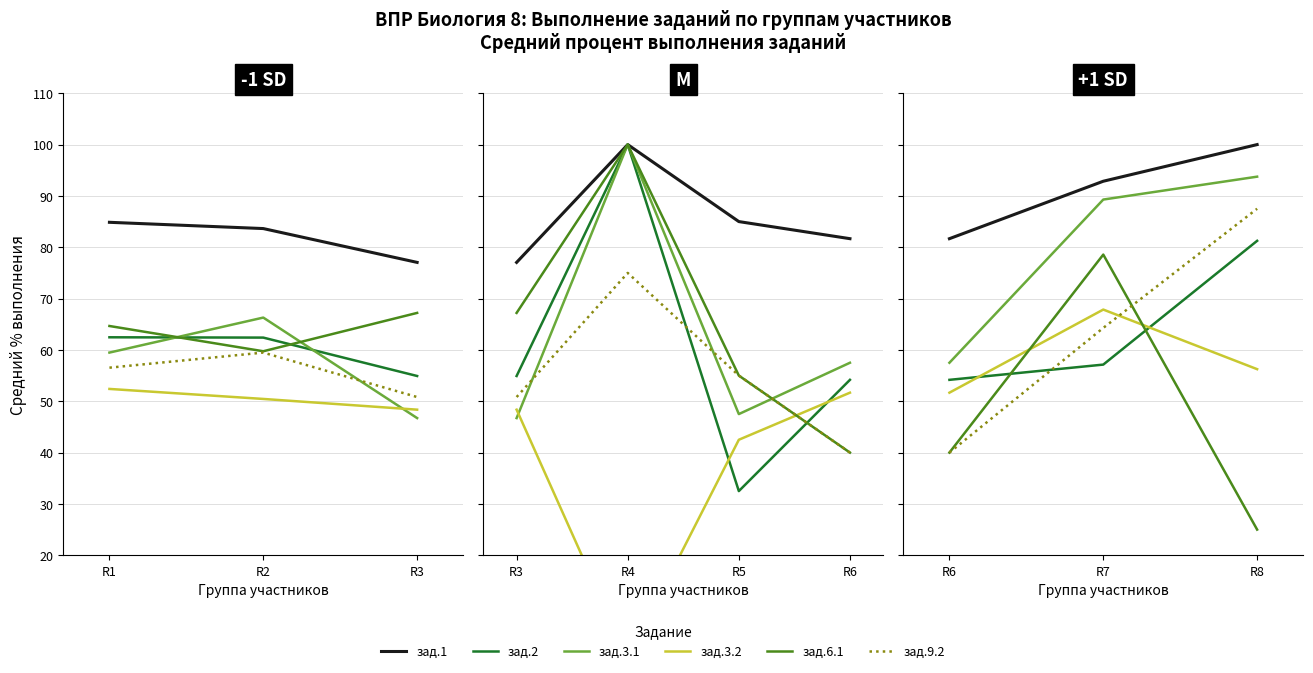

Which series has the widest spread of values?

col_14 (зад.6.1)